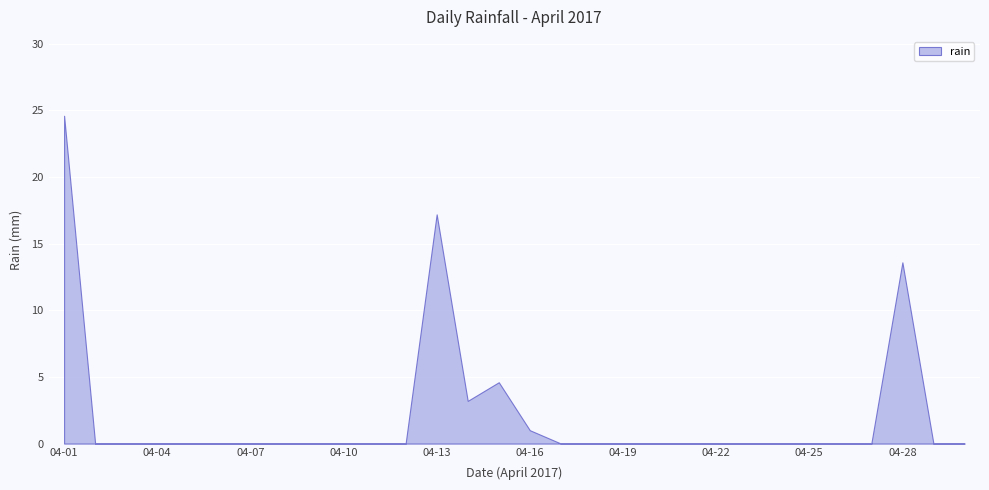

Is it true that the value at 2017-04-13 is 28.5?

False